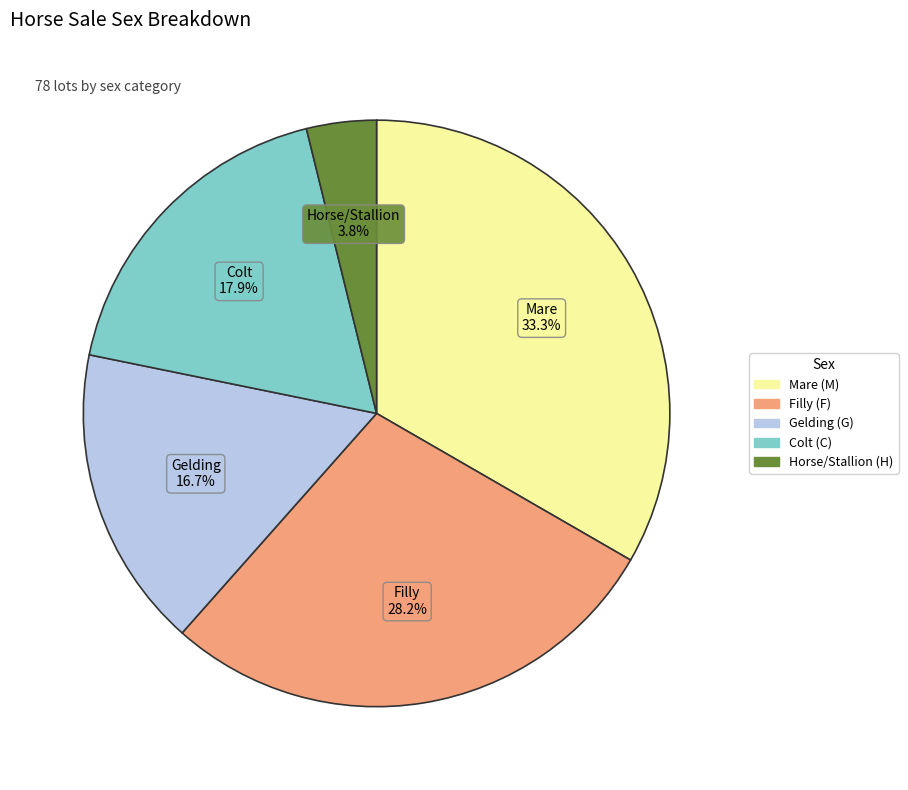

Is there a majority slice in this chart?

No